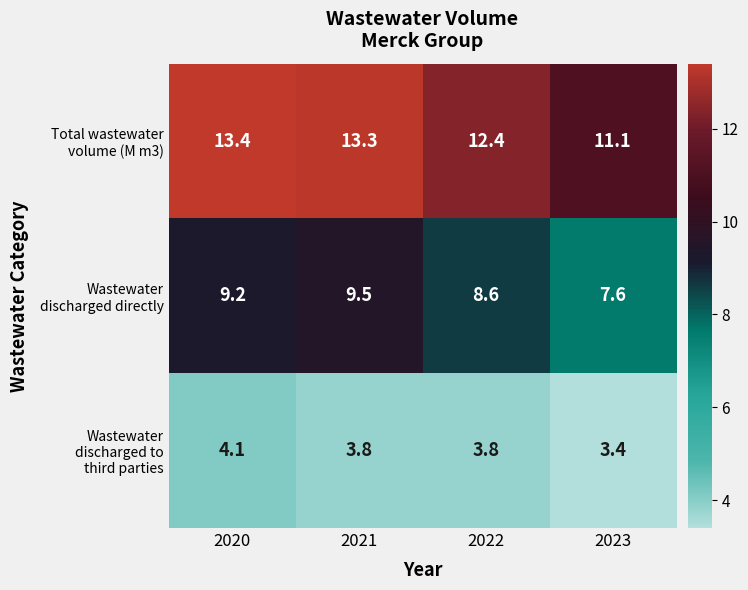

What is the difference between the highest and lowest values at 2023?

7.7